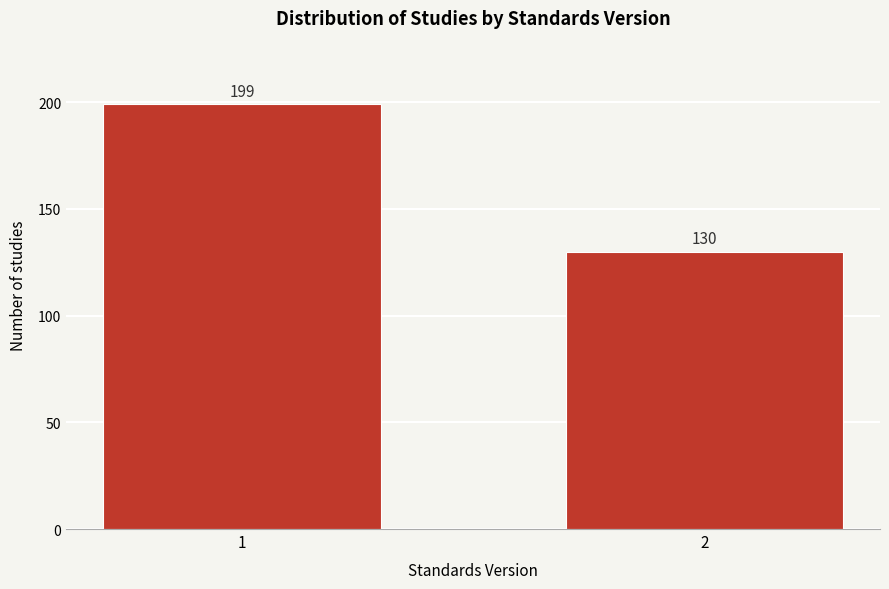

Reading left to right, what are all the values shown in this chart?

1=199	2=130